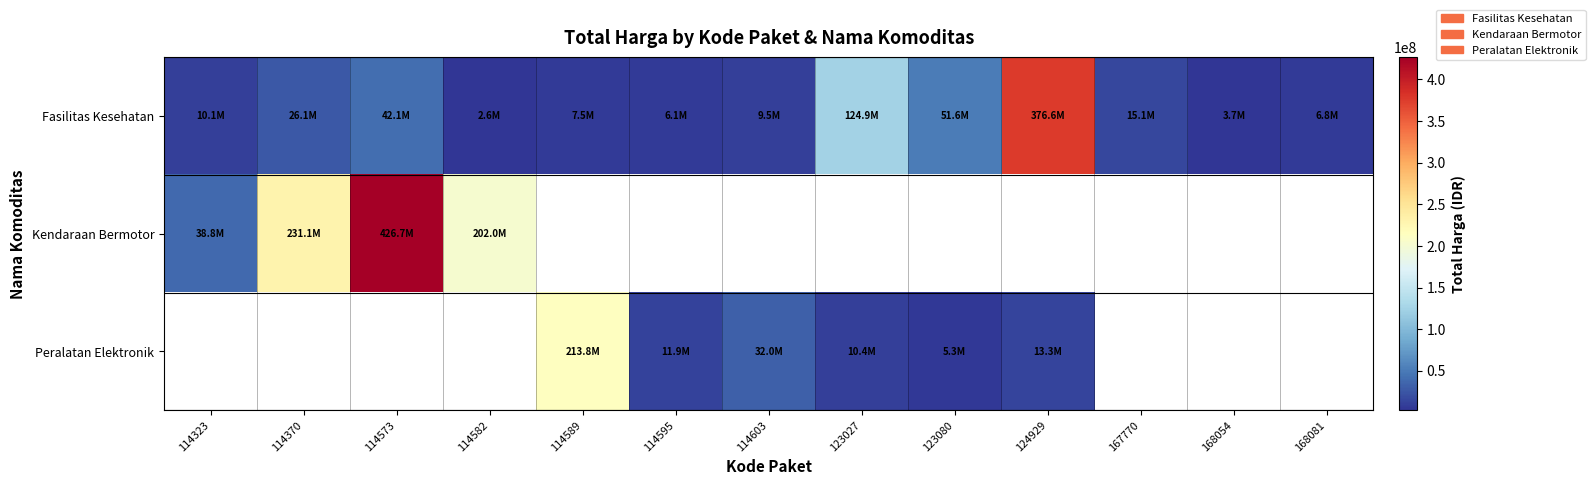

Which series has the largest range (max minus min)?

Kendaraan Bermotor